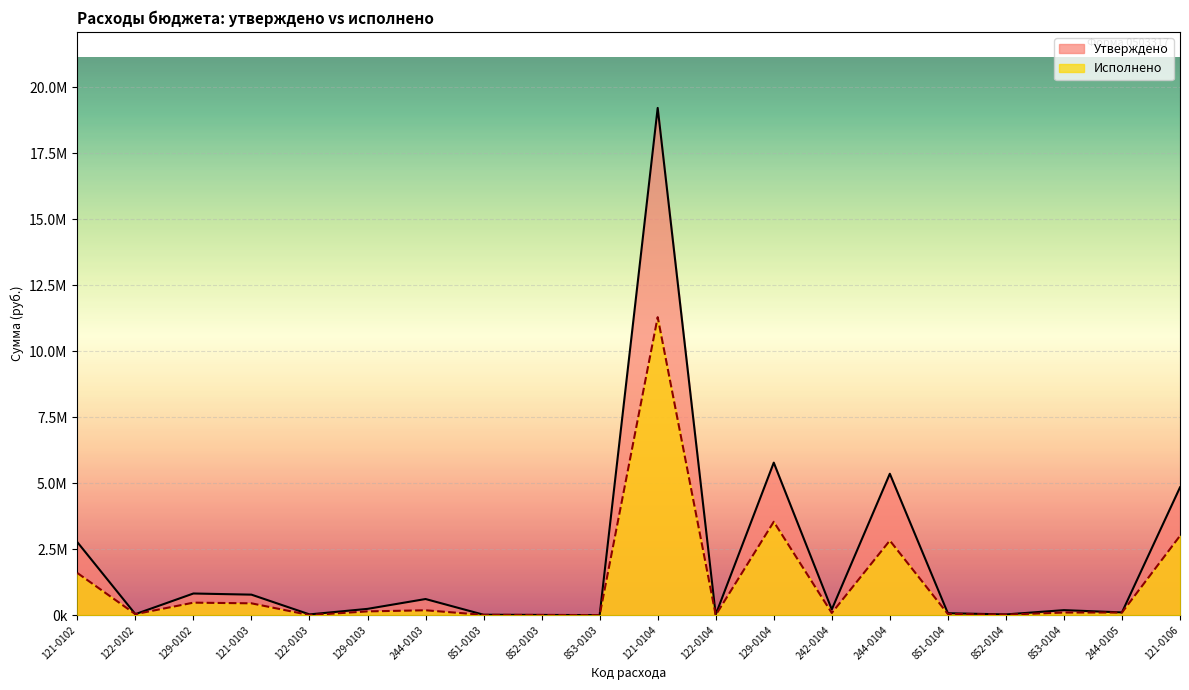

What is the greatest value displayed?

19214724.0